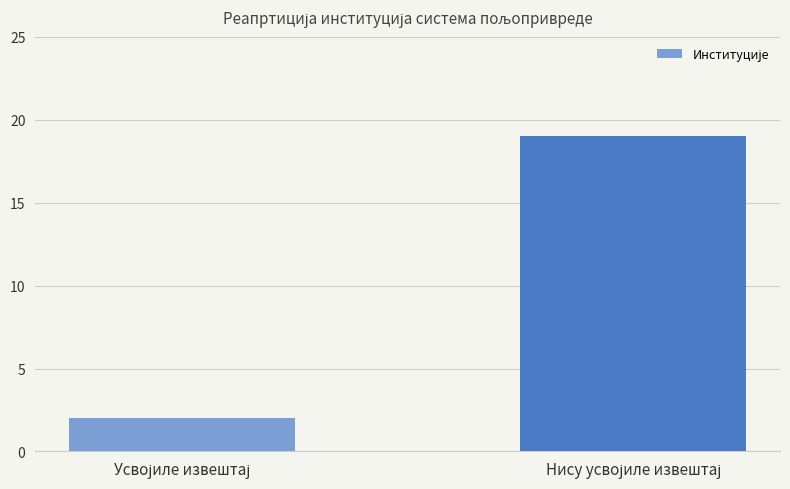

What is the sum of all values?

21